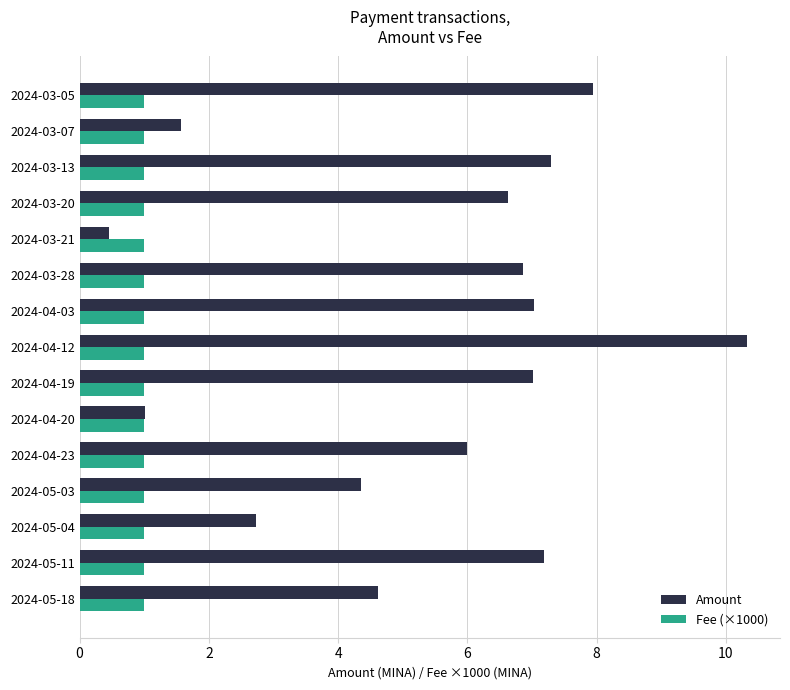

The value of Amount at 2024-04-19 is 11.9. True or false?

False